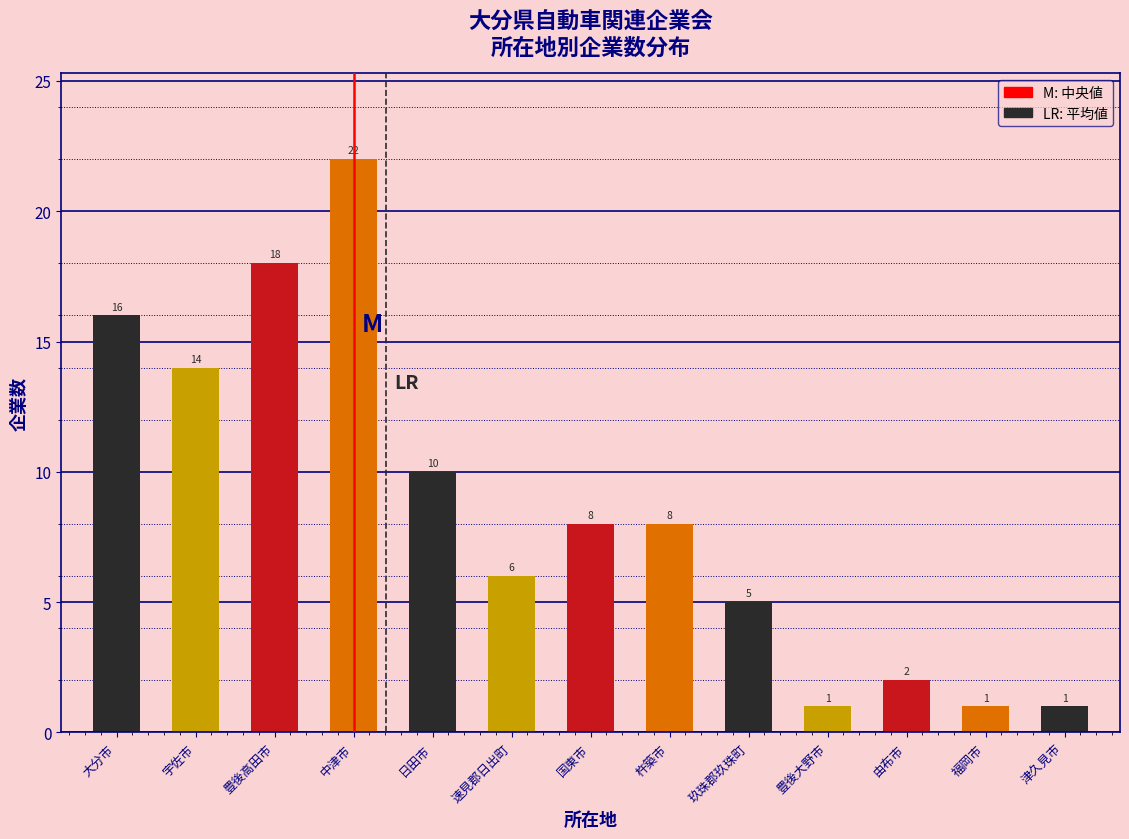

Reading left to right, what are all the values shown in this chart?

大分市=16	宇佐市=14	豊後高田市=18	中津市=22	日田市=10	速見郡日出町=6	国東市=8	杵築市=8	玖珠郡玖珠町=5	豊後大野市=1	由布市=2	福岡市=1	津久見市=1